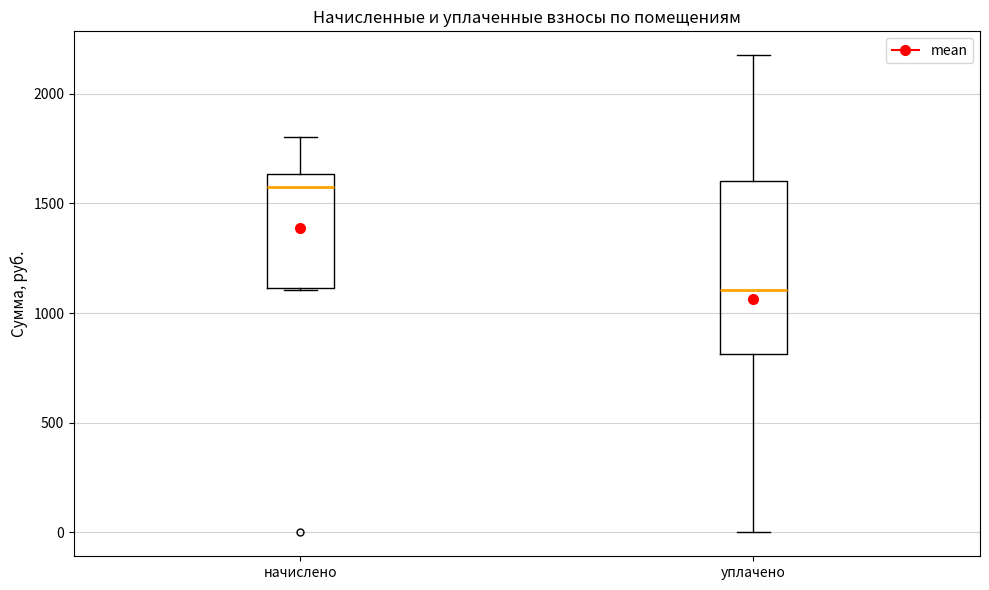

Reading left to right, read every box against the y-axis: the position of its median line, the range the box covers, and the ends of its whiskers. The values are not printed on the chart, so give them approximately, as read against the axis.

начислено: median 1550, box 1100 to 1650, whiskers 1100 to 1800
уплачено: median 1100, box 800 to 1600, whiskers 0 to 2200